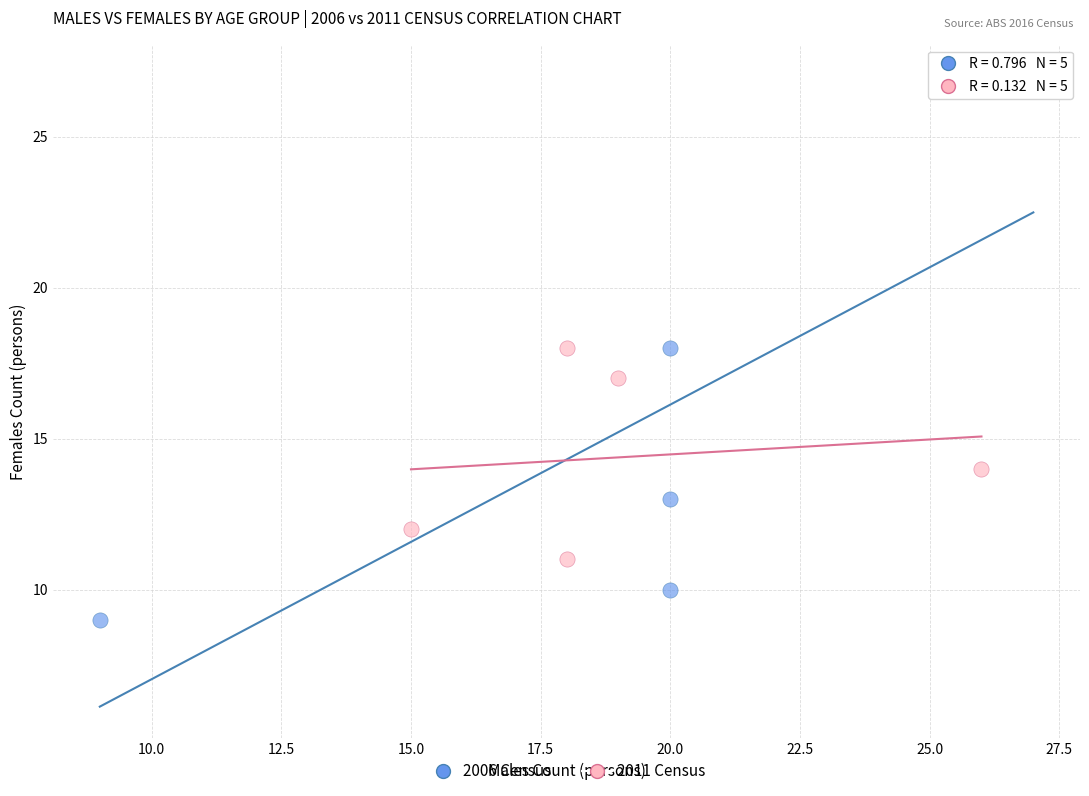

Which series reaches the maximum Y coordinate?

2006 Census